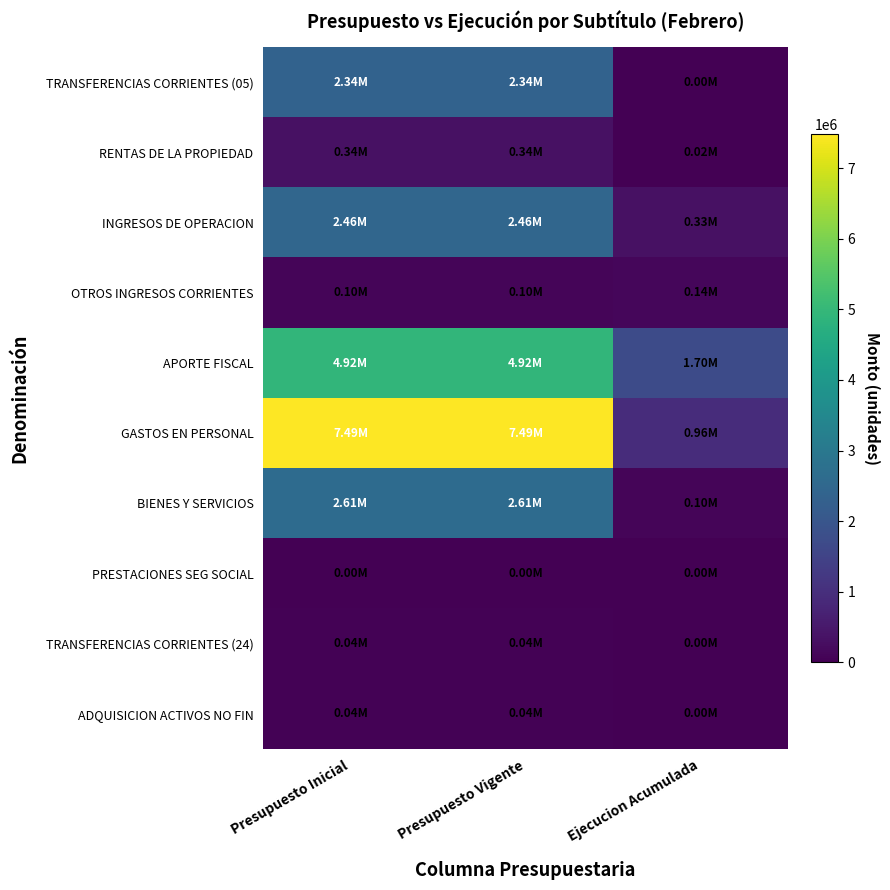

Reading left to right, extract all data points from this chart.

TRANSFERENCIAS CORRIENTES (05): Presupuesto Inicial=2344698	Presupuesto Vigente=2344698	Ejecucion Acumulada=0
RENTAS DE LA PROPIEDAD: Presupuesto Inicial=341711	Presupuesto Vigente=341711	Ejecucion Acumulada=24365
INGRESOS DE OPERACION: Presupuesto Inicial=2459323	Presupuesto Vigente=2459323	Ejecucion Acumulada=331748
OTROS INGRESOS CORRIENTES: Presupuesto Inicial=101320	Presupuesto Vigente=101320	Ejecucion Acumulada=141312
APORTE FISCAL: Presupuesto Inicial=4924522	Presupuesto Vigente=4924522	Ejecucion Acumulada=1703355
GASTOS EN PERSONAL: Presupuesto Inicial=7485165	Presupuesto Vigente=7485165	Ejecucion Acumulada=961087
BIENES Y SERVICIOS: Presupuesto Inicial=2611232	Presupuesto Vigente=2611232	Ejecucion Acumulada=101087
PRESTACIONES SEG SOCIAL: Presupuesto Inicial=10	Presupuesto Vigente=10	Ejecucion Acumulada=0
TRANSFERENCIAS CORRIENTES (24): Presupuesto Inicial=37006	Presupuesto Vigente=37006	Ejecucion Acumulada=0
ADQUISICION ACTIVOS NO FIN: Presupuesto Inicial=38151	Presupuesto Vigente=38151	Ejecucion Acumulada=0